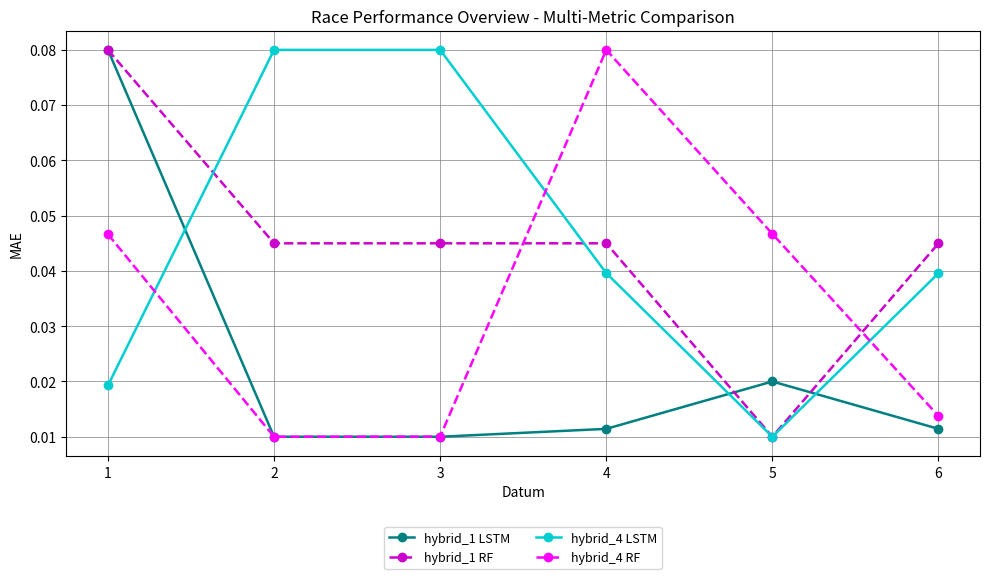

At how many categories does at least one series exceed 0?

6